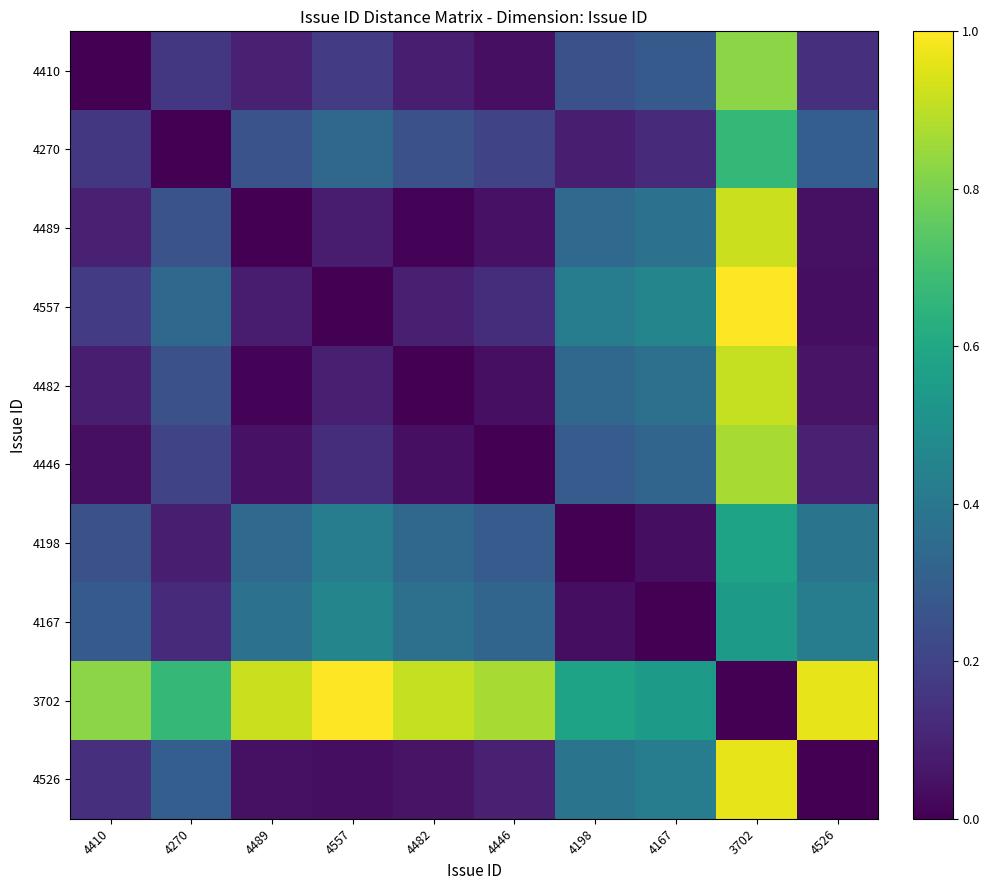

Which label corresponds to the largest value in the chart?

3702